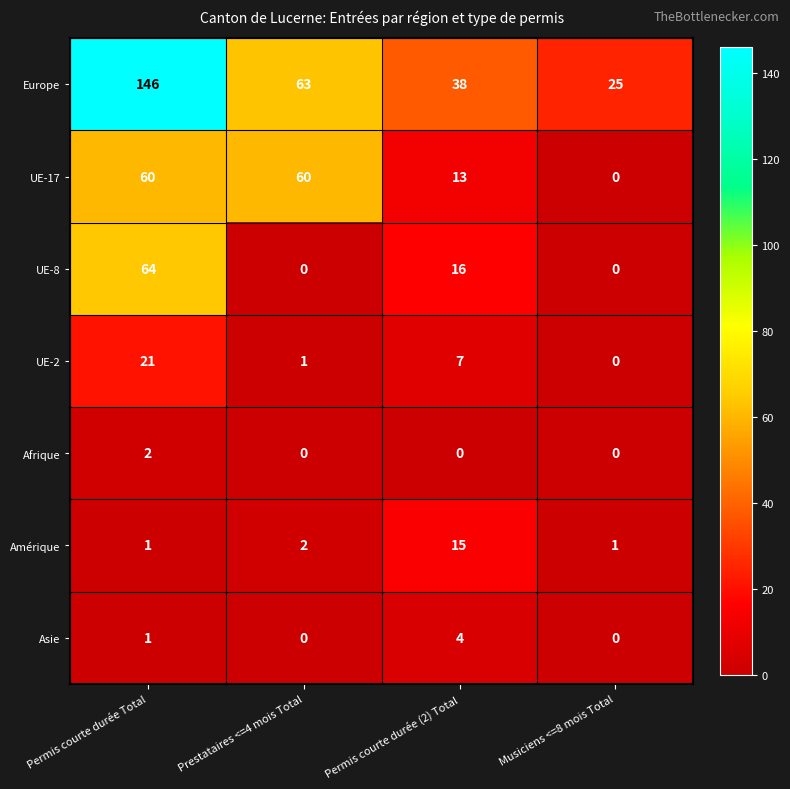

Count the Afrique values in the range 0 to 2.

4